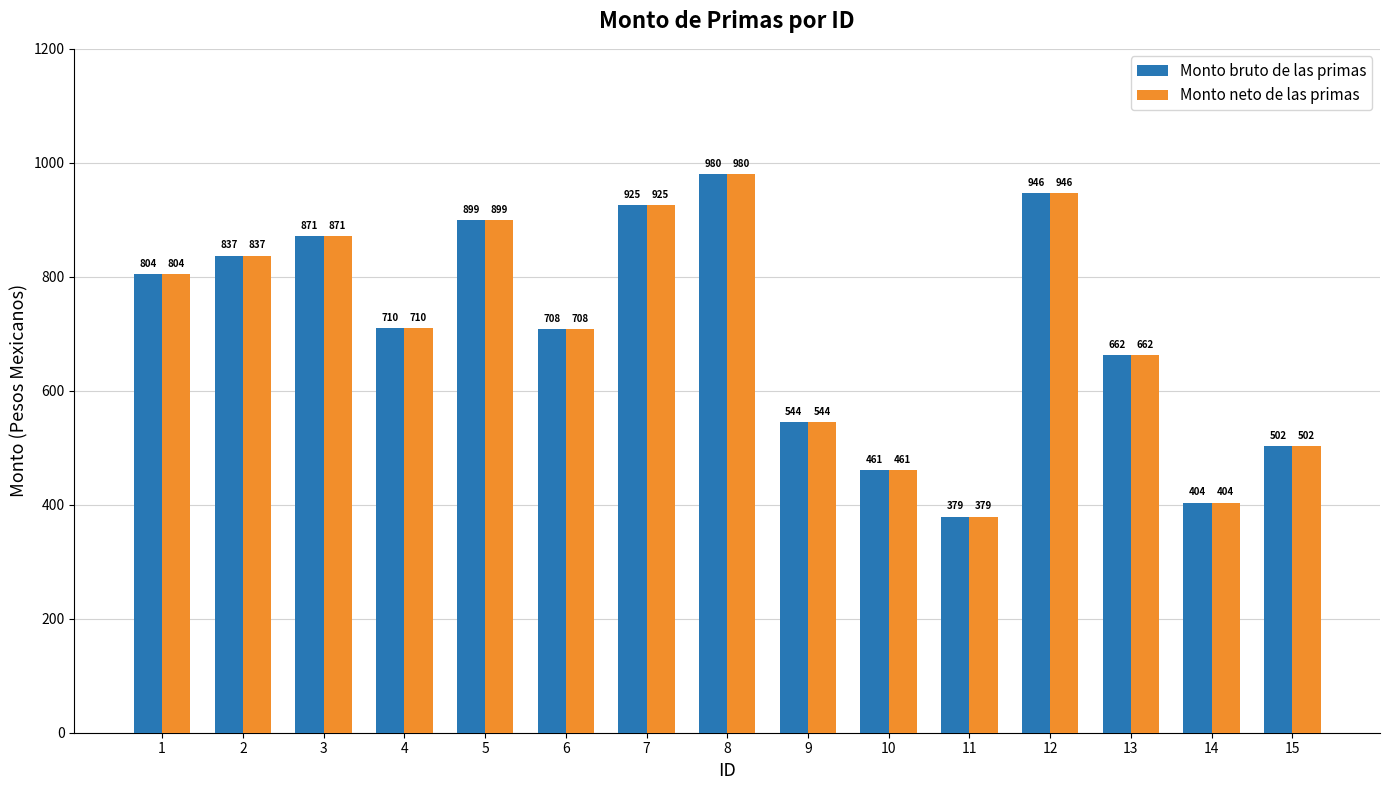

Rank the categories by Monto bruto de las primas value from highest to lowest.

8, 12, 7, 5, 3, 2, 1, 4, 6, 13, 9, 15, 10, 14, 11